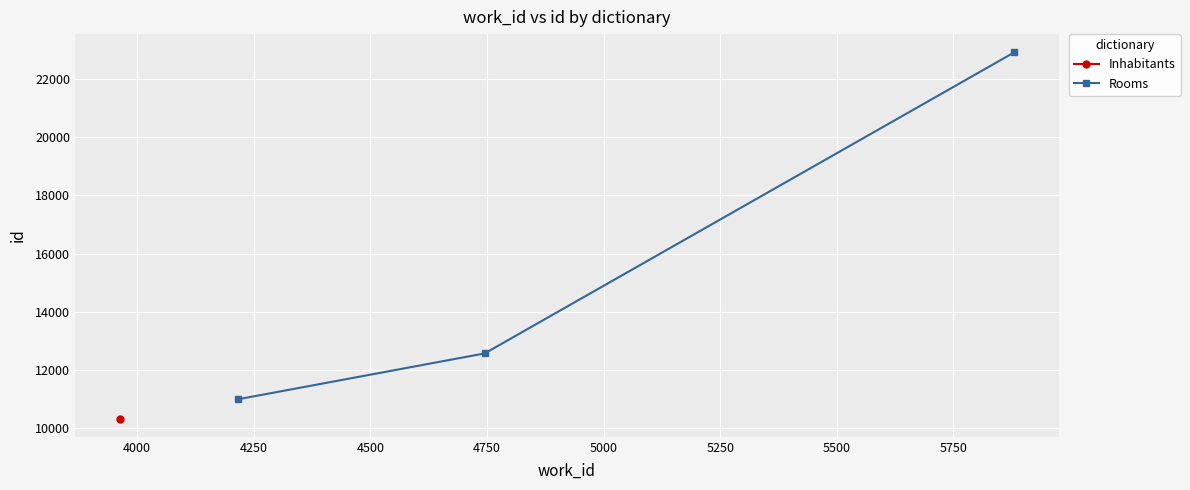

What is the value of the 2nd point from the left?

12566